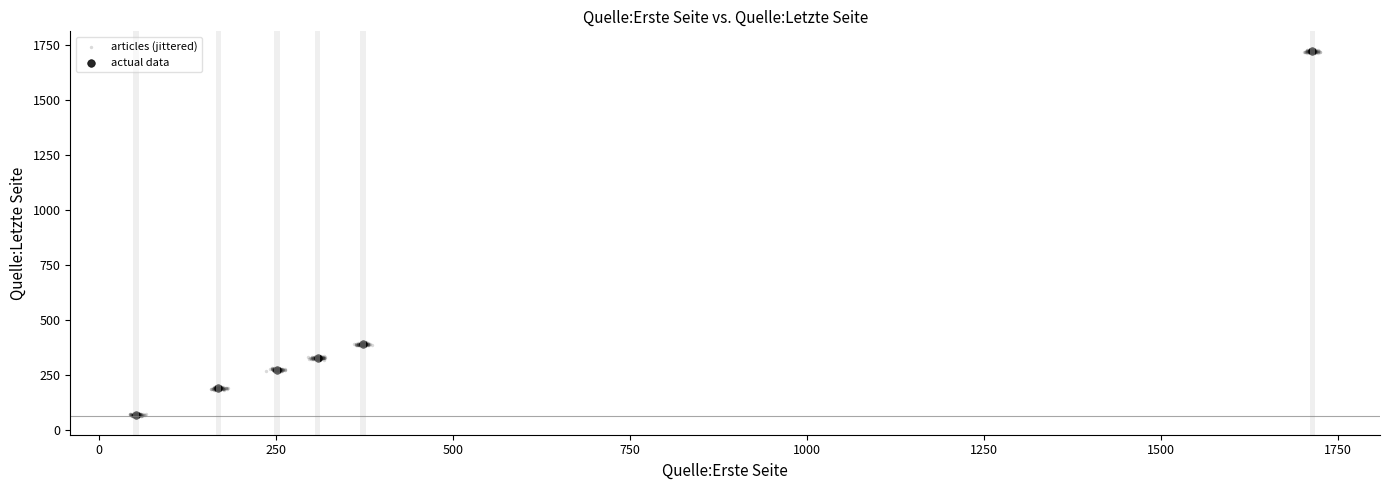

Which series has the largest Y range (max minus min)?

articles (jittered)